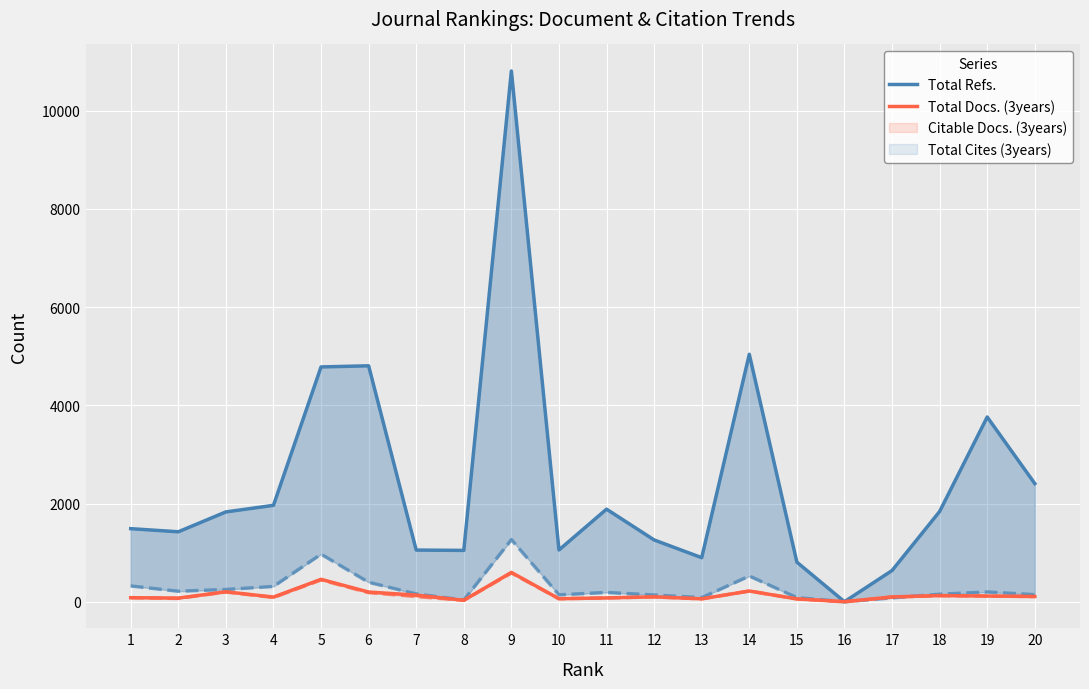

What is the value of the Total Docs. (3years) point at the 10th from the left?

61